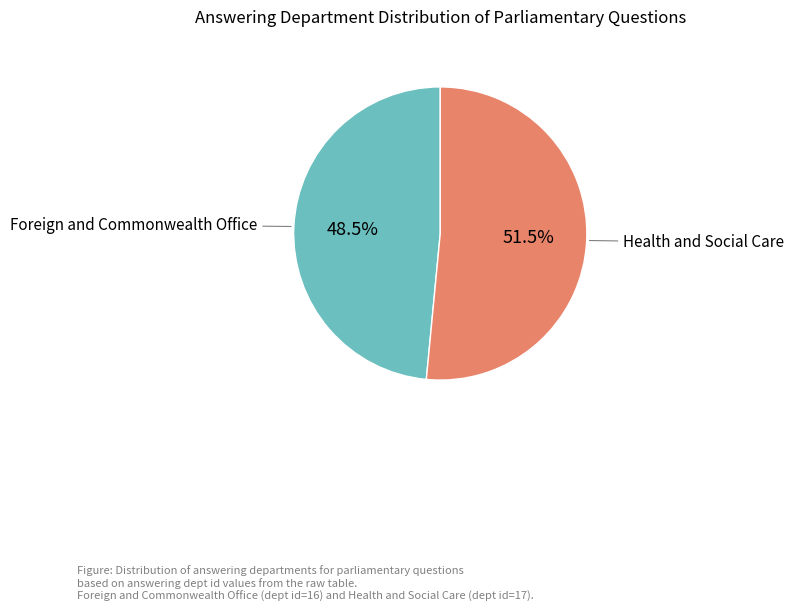

Is there any slice that represents more than half of the pie?

Yes